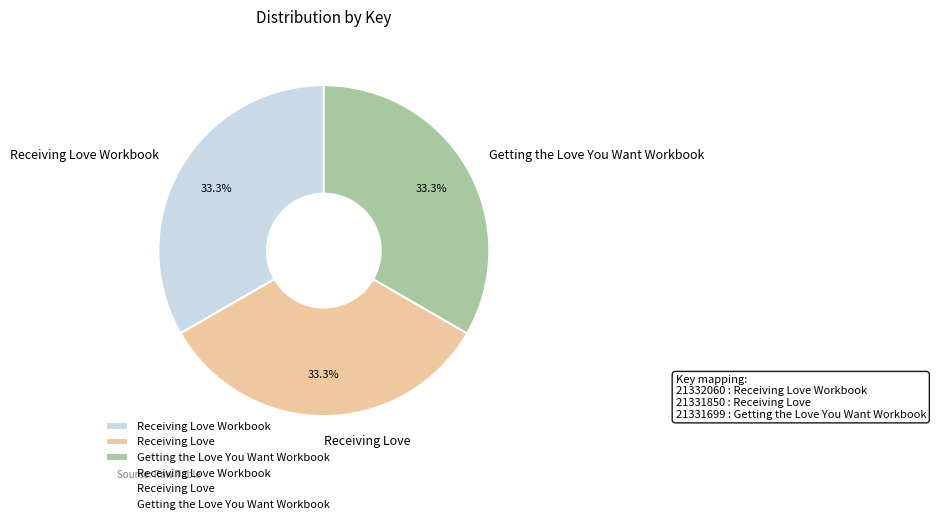

Is there a majority slice in this chart?

No